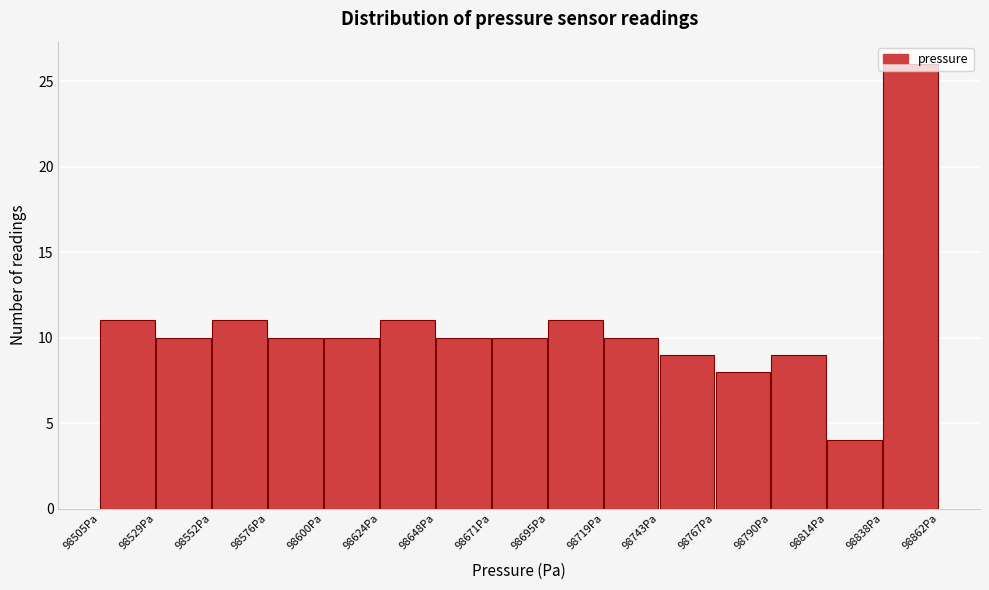

Reading left to right, transcribe this chart: for each bar, give the range it covers on the x-axis and its height. Neither the bar edges nor the heights are printed on the chart, so give them approximately, as read against the axes.

98505 to 98530: 11
98530 to 98555: 10
98555 to 98575: 11
98575 to 98600: 10
98600 to 98625: 10
98625 to 98650: 11
98650 to 98670: 10
98670 to 98695: 10
98695 to 98720: 11
98720 to 98745: 10
98745 to 98765: 9
98765 to 98790: 8
98790 to 98815: 9
98815 to 98840: 4
98840 to 98860: 26